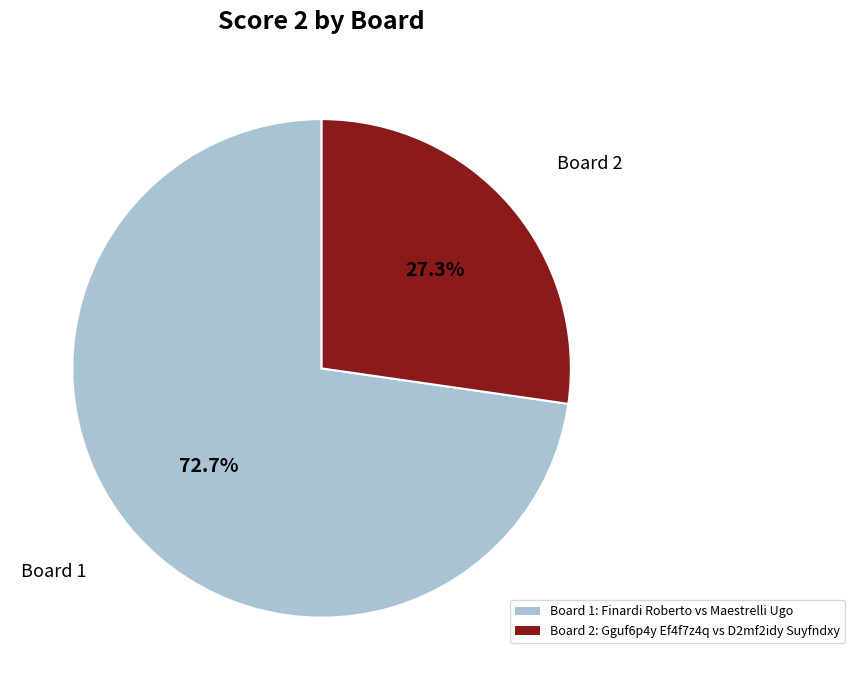

To the nearest percent, what is the average slice percentage?

50%